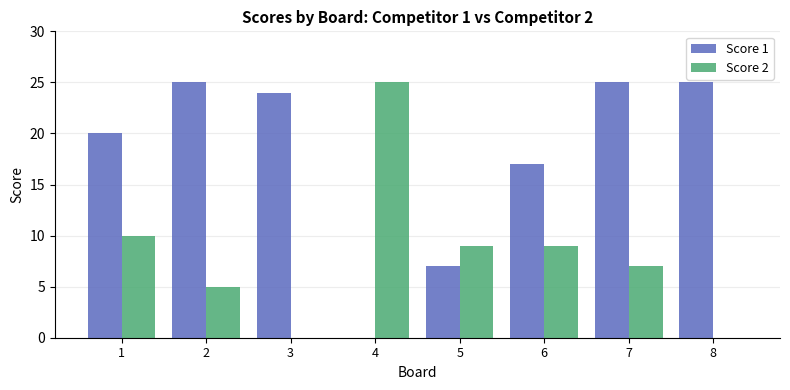

What is the highest value of the Score 1 series?

25